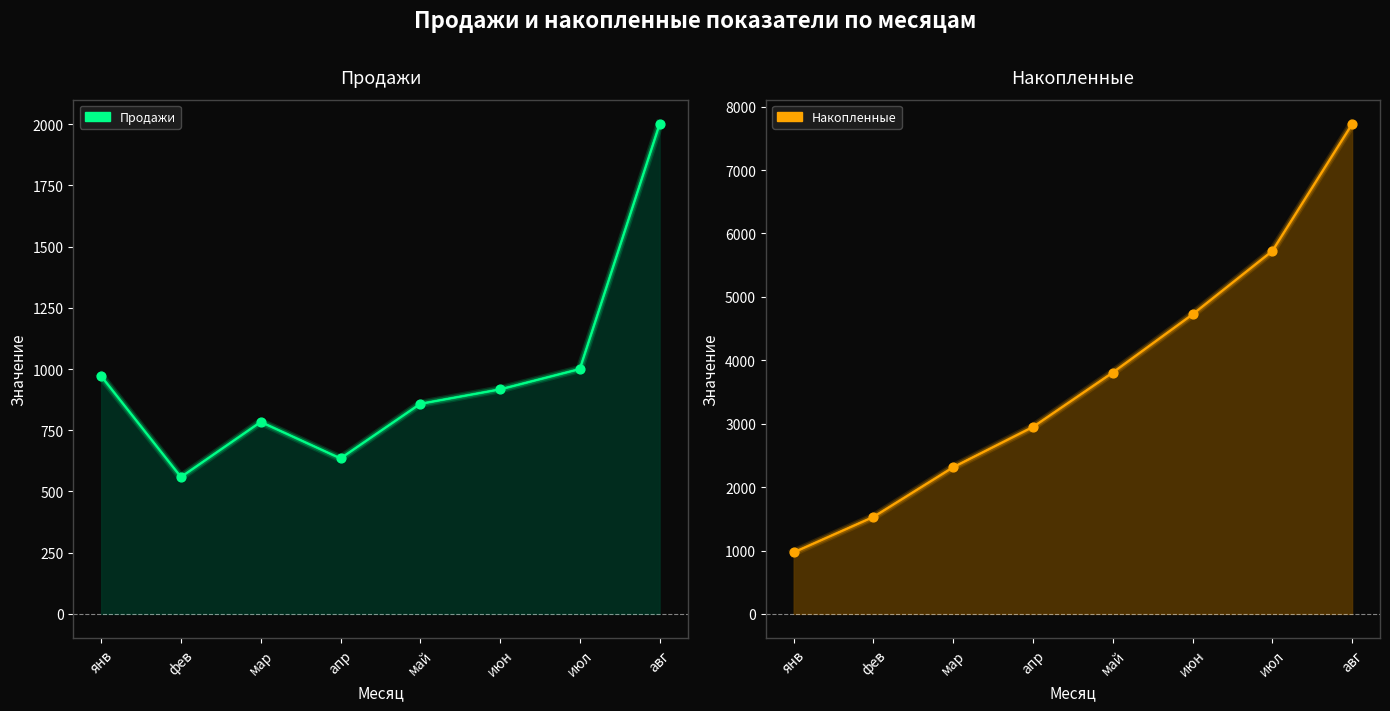

At which category is the sum across all series the highest?

авг